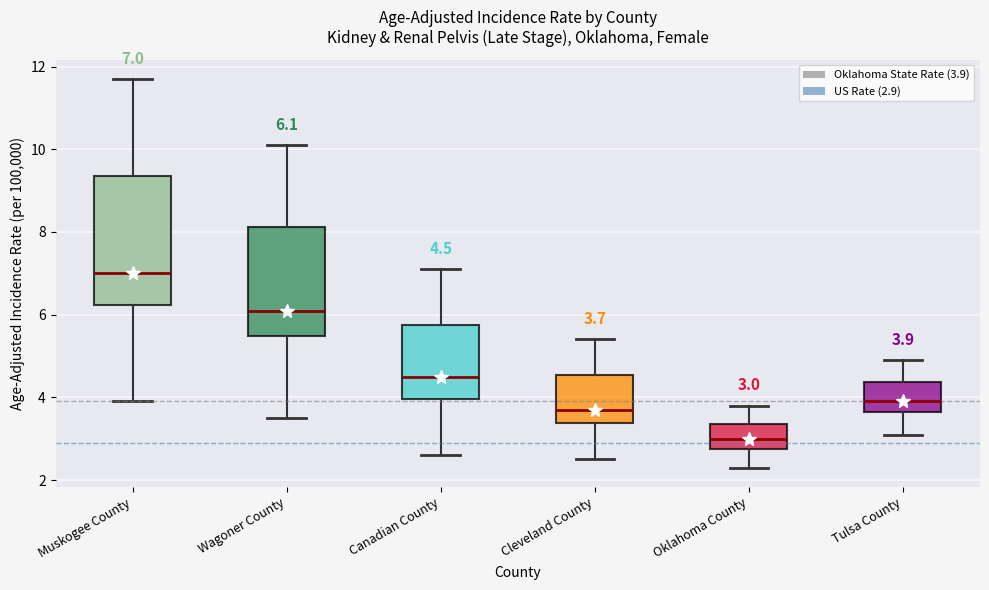

Which box is the tallest, from its lower edge to its upper edge?

Muskogee County